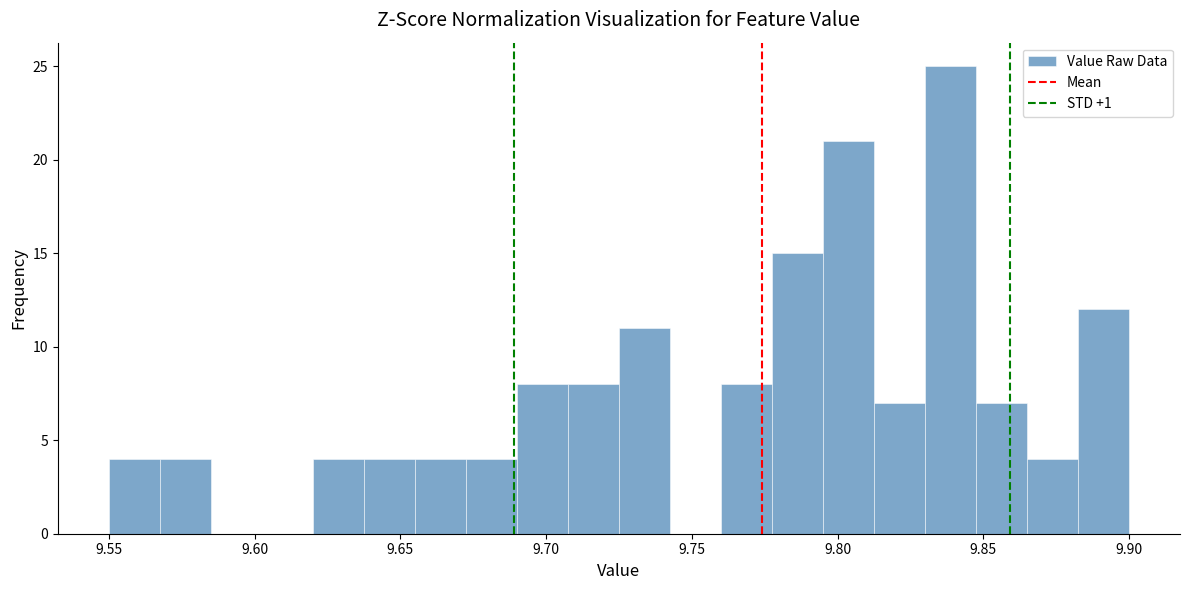

Around what value on the x-axis is the tallest bar? Give the approximate position of its centre, as read against the axis.

9.840